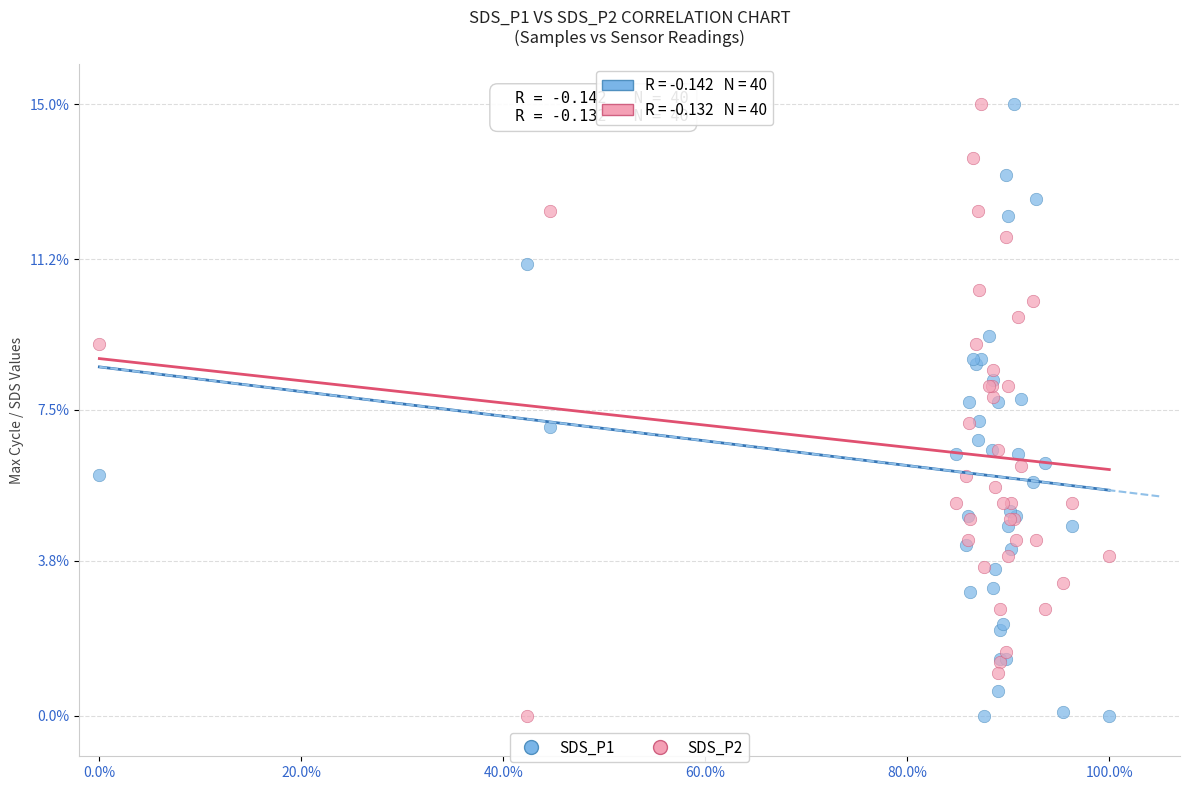

What is the X range (max minus min) for the scatter plot?

100.0